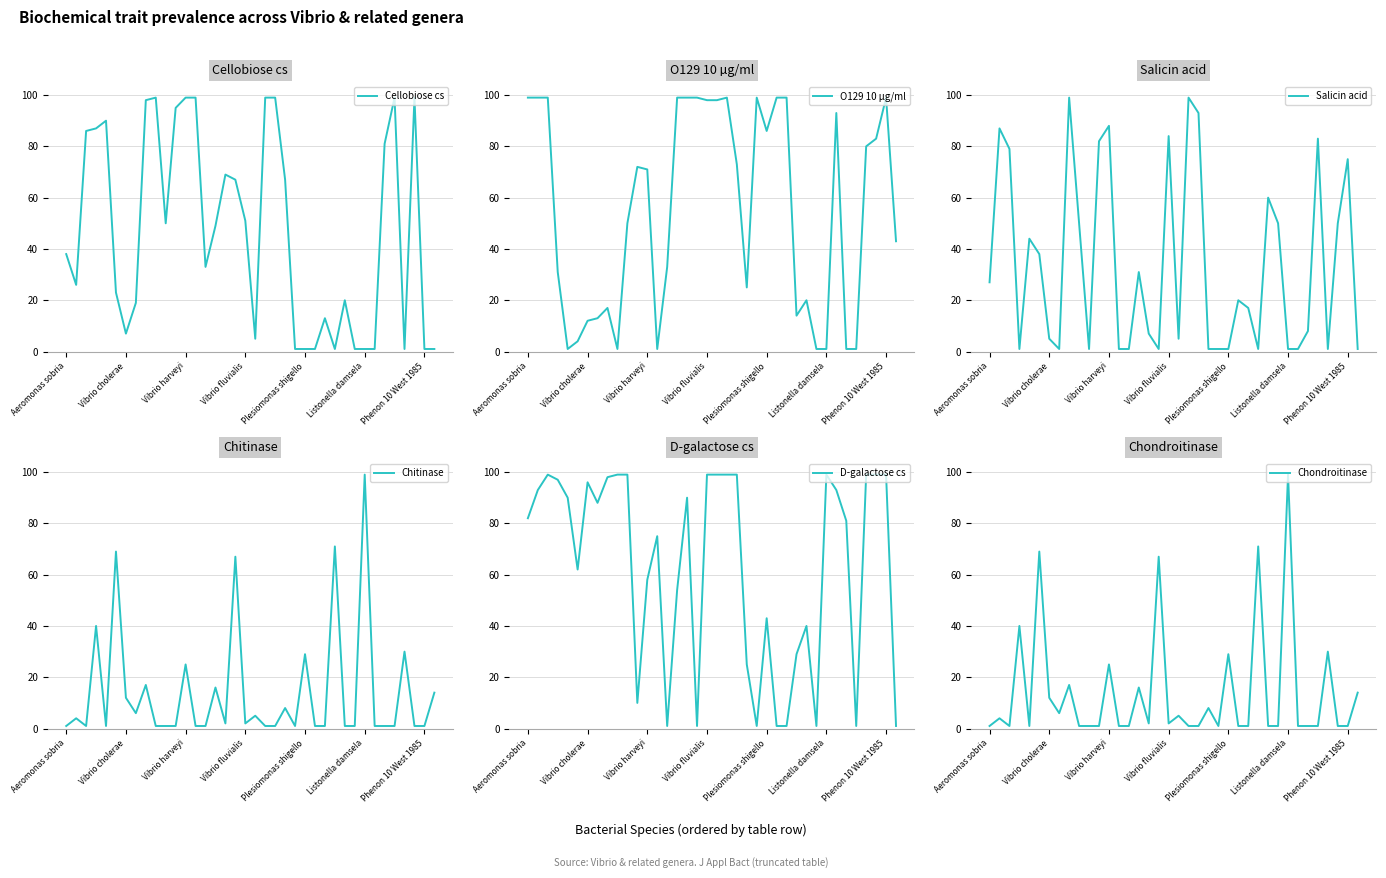

Does the chart have visible grid lines?

Yes